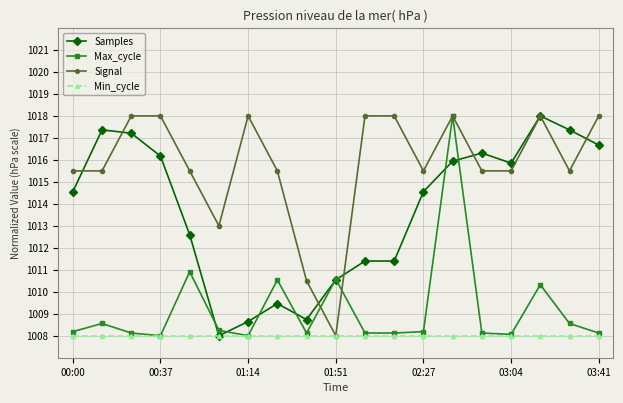

True or false: Max_cycle has more than 2 points higher than both neighbors.

True